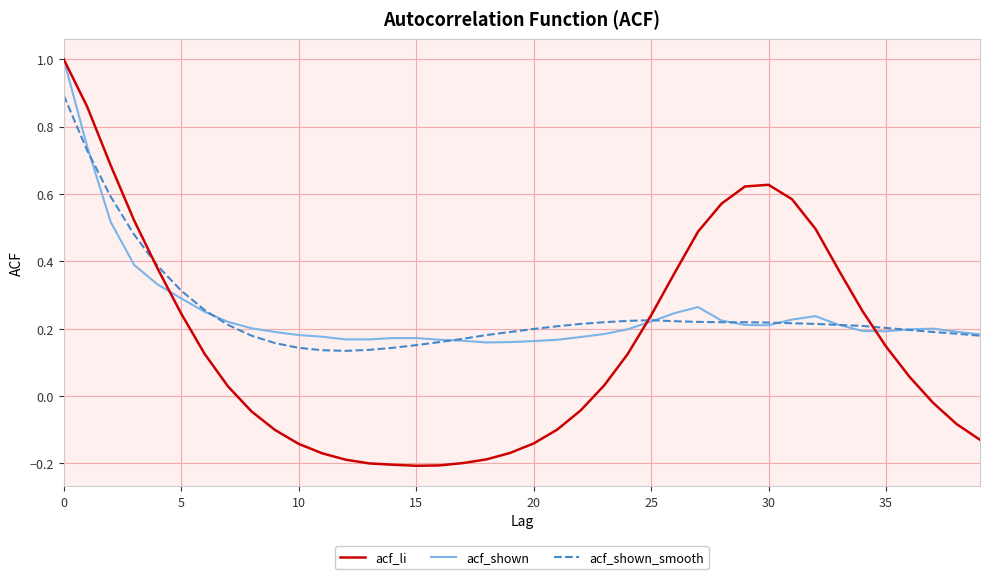

Which series has the largest range (max minus min)?

acf_li